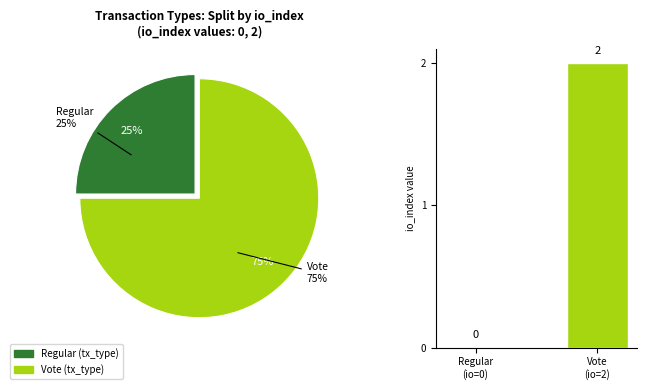

What is the change in value from Regular
(io=0) to Vote
(io=2)?

+2